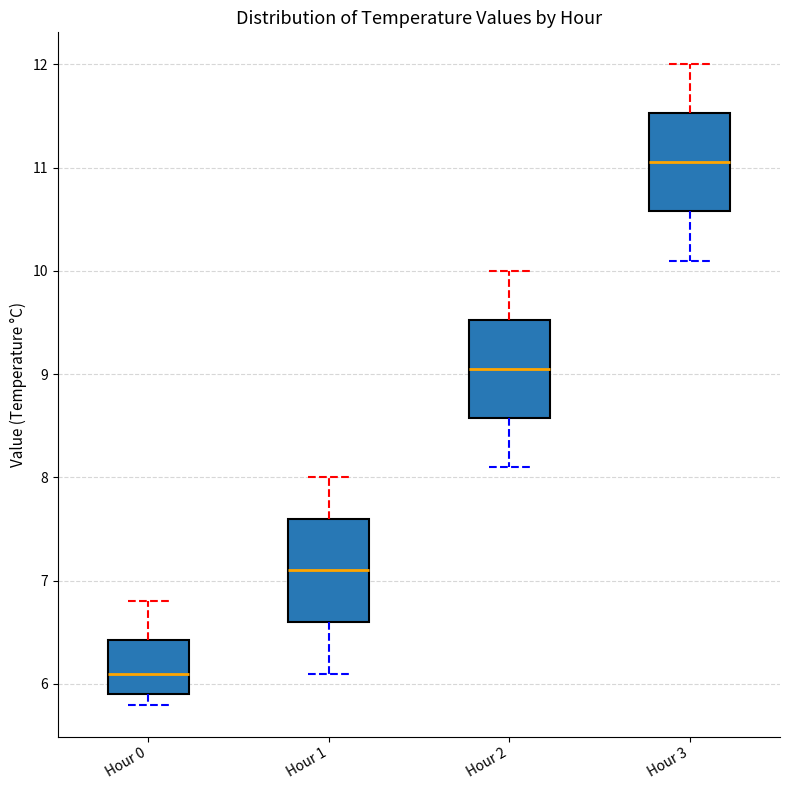

Reading left to right, transcribe this box plot: for each box, give where its median line is, the range the box spans, and where its two whiskers end, as read against the y-axis. The values are not printed on the chart, so give them approximately, as read against the axis.

Hour 0: median 6.1, box 5.9 to 6.4, whiskers 5.8 to 6.8
Hour 1: median 7.1, box 6.6 to 7.6, whiskers 6.1 to 8.0
Hour 2: median 9.1, box 8.6 to 9.5, whiskers 8.1 to 10.0
Hour 3: median 11.1, box 10.6 to 11.5, whiskers 10.1 to 12.0